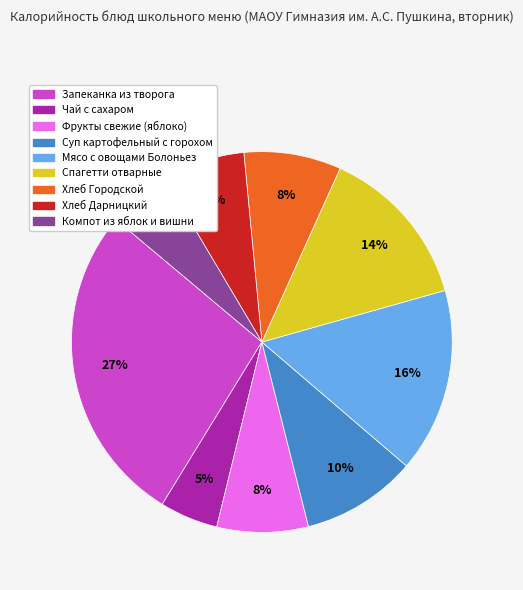

Is there a majority slice in this chart?

No